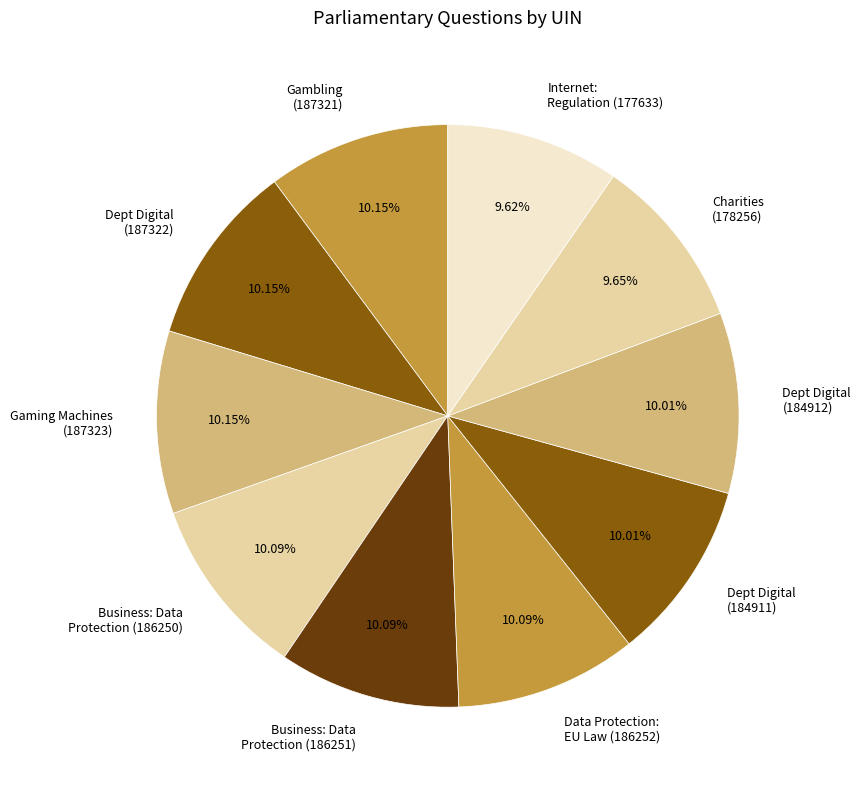

What is the ratio of the value at Business: Data Protection (186250) to the value at Internet: Regulation (177633)?

1.0